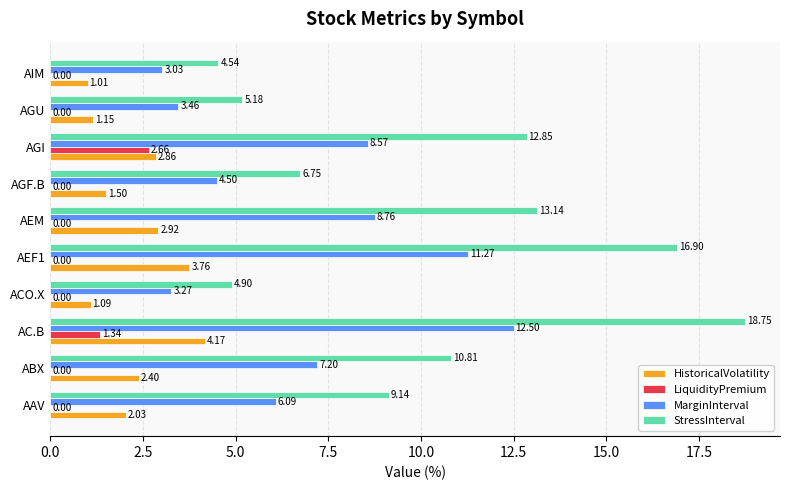

How many data points in LiquidityPremium are above 0?

2